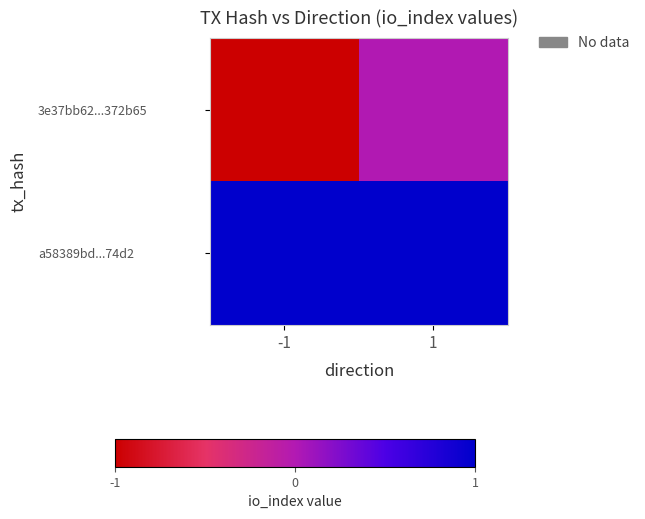

What is the difference between the highest and lowest values at -1?

2